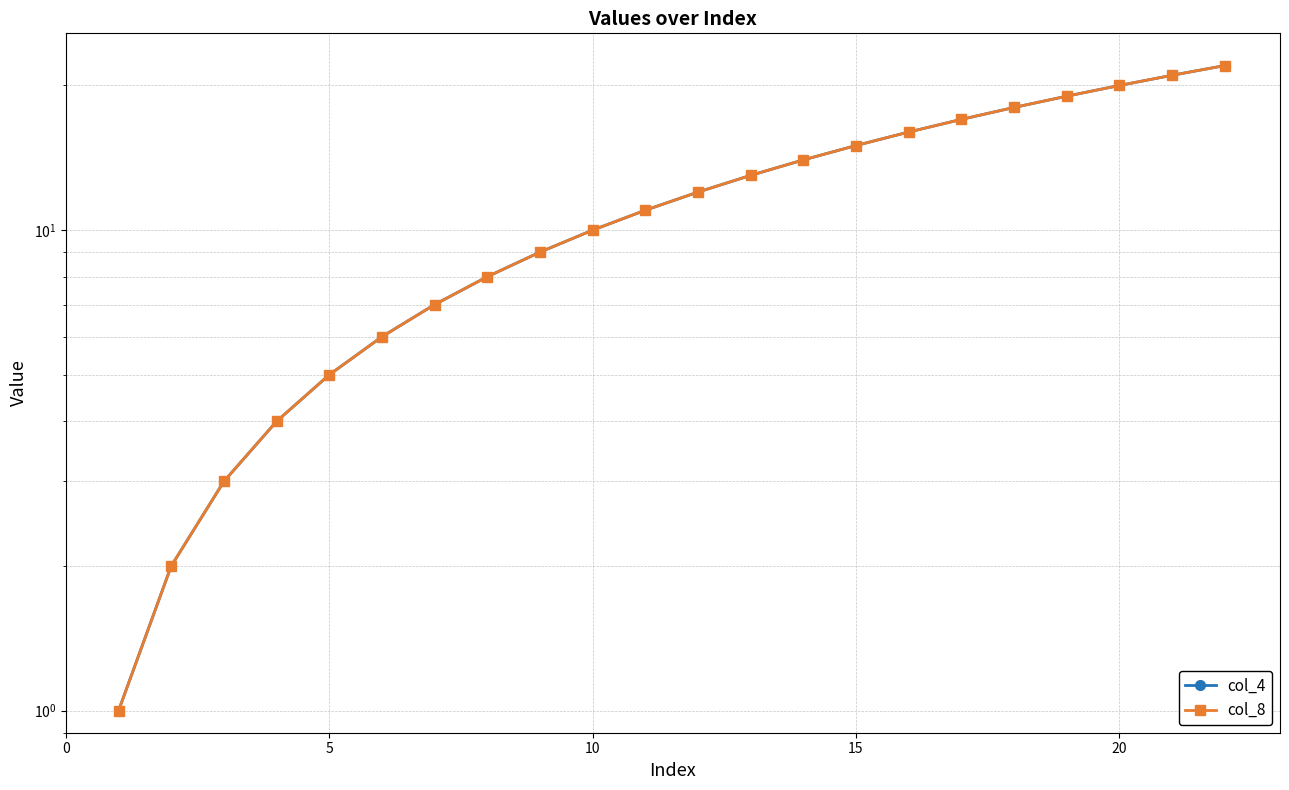

Which has a higher value, 10 or 7?

10